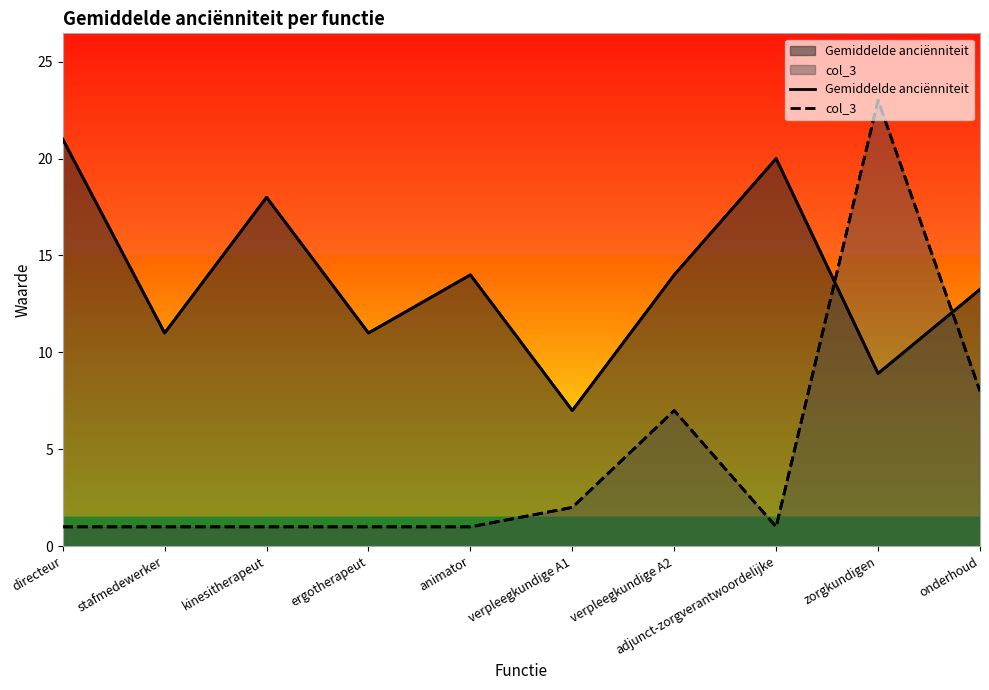

What is the label of the 9th point from the right?

stafmedewerker